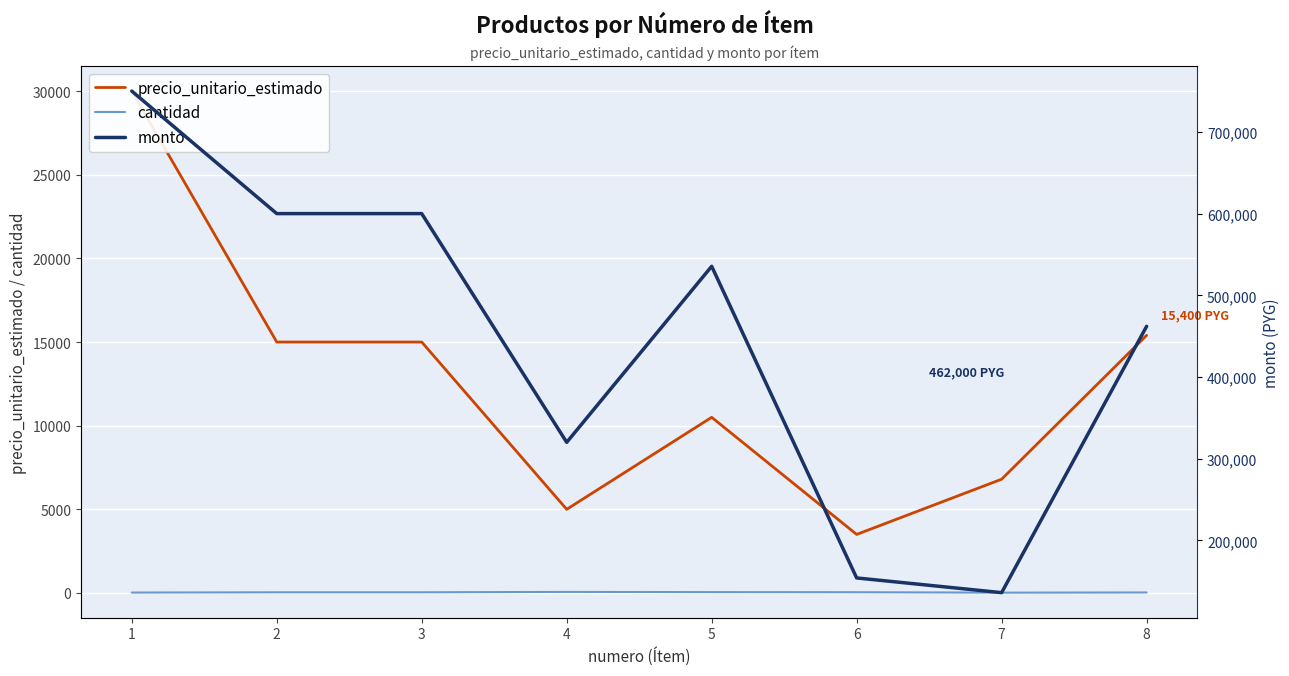

The value of precio_unitario_estimado at 4 is 8313. True or false?

False